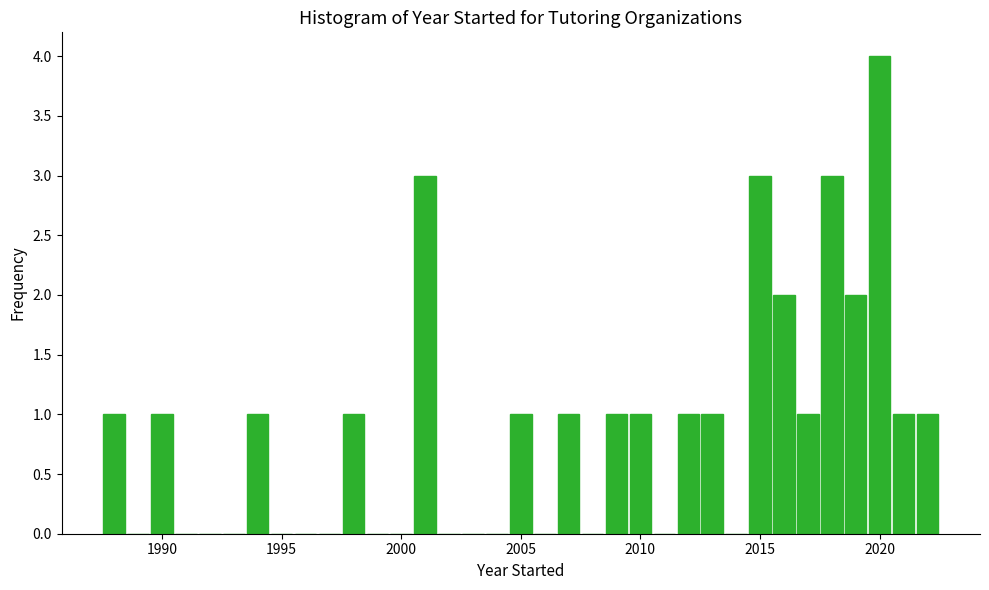

Around what value on the x-axis is the tallest bar? Give the approximate position of its centre, as read against the axis.

2020.0